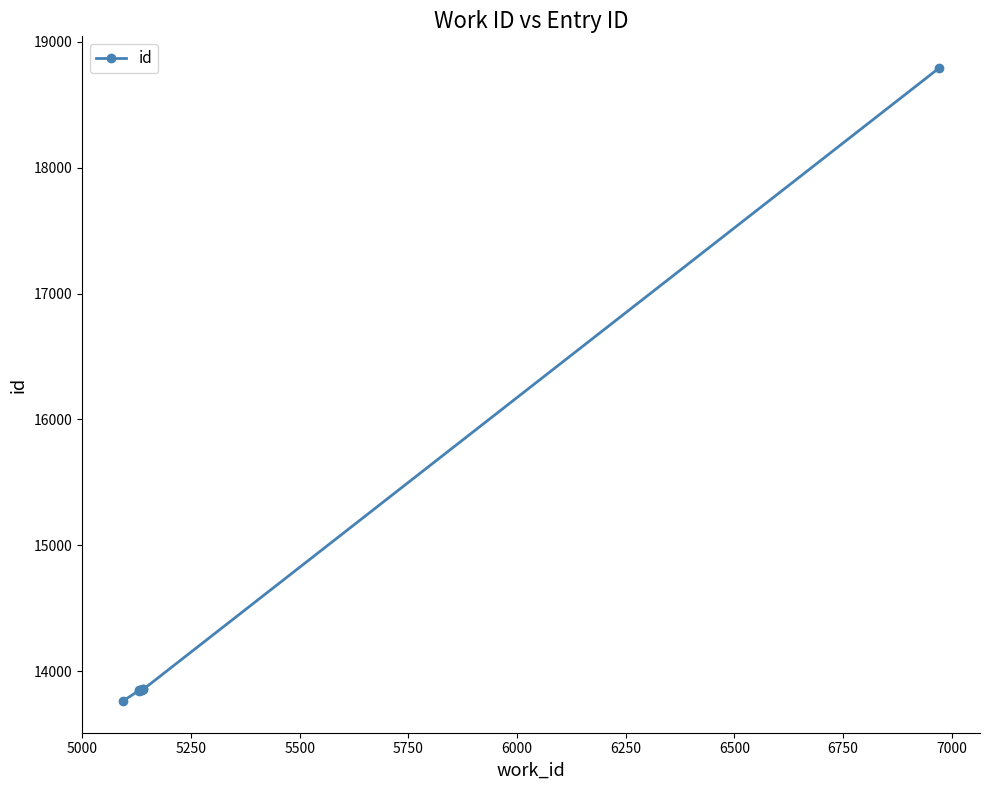

What is the difference between the maximum and minimum values?

5027